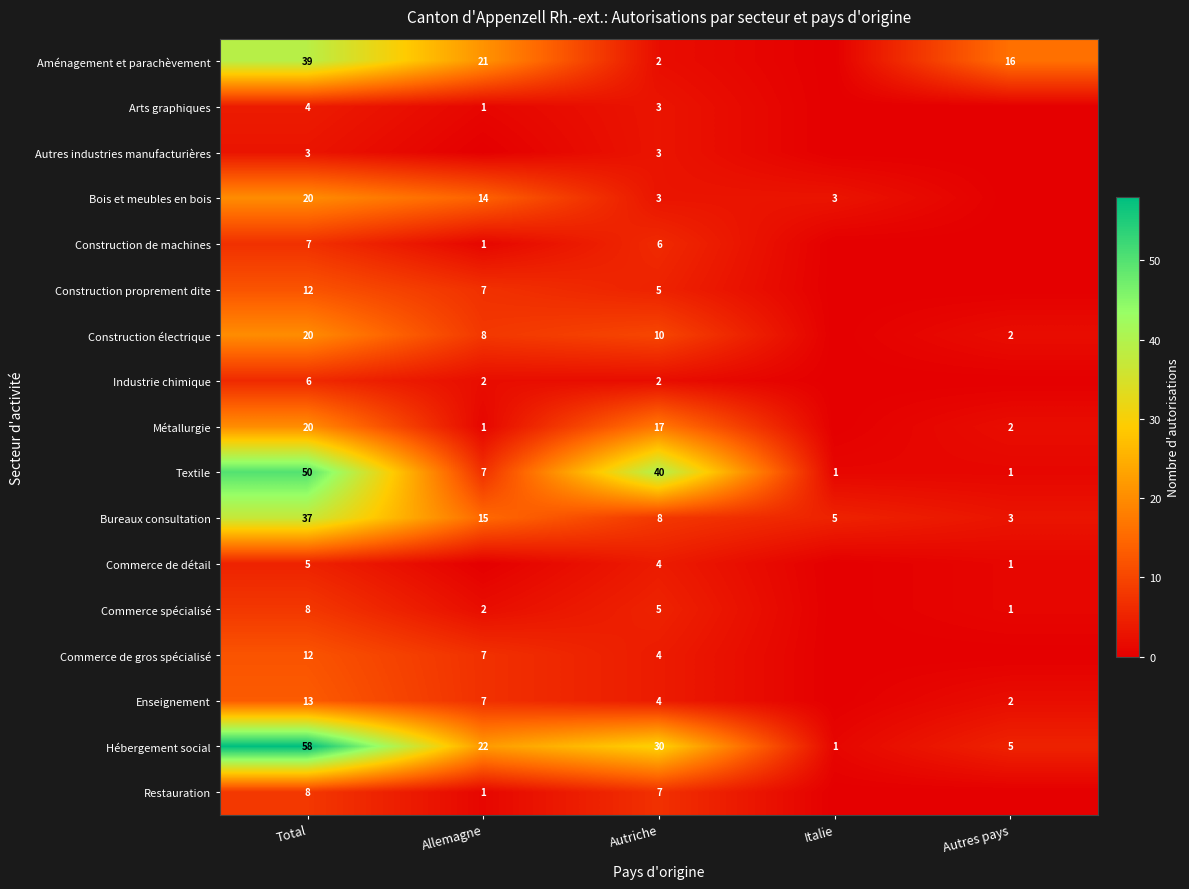

Count the Textile values in the range 1 to 40.

4